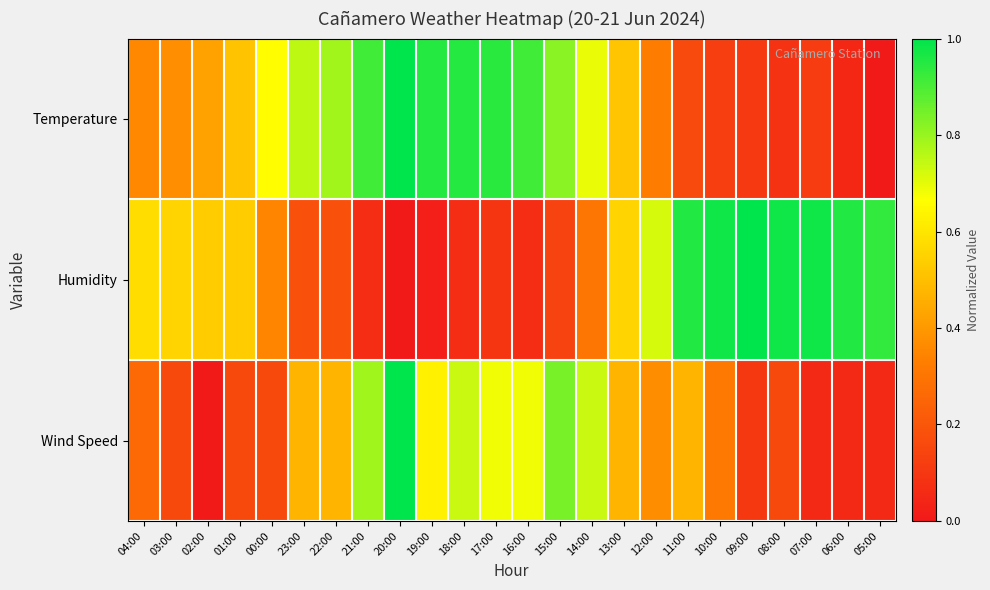

Which has a higher value, 20:00 or 23:00?

20:00